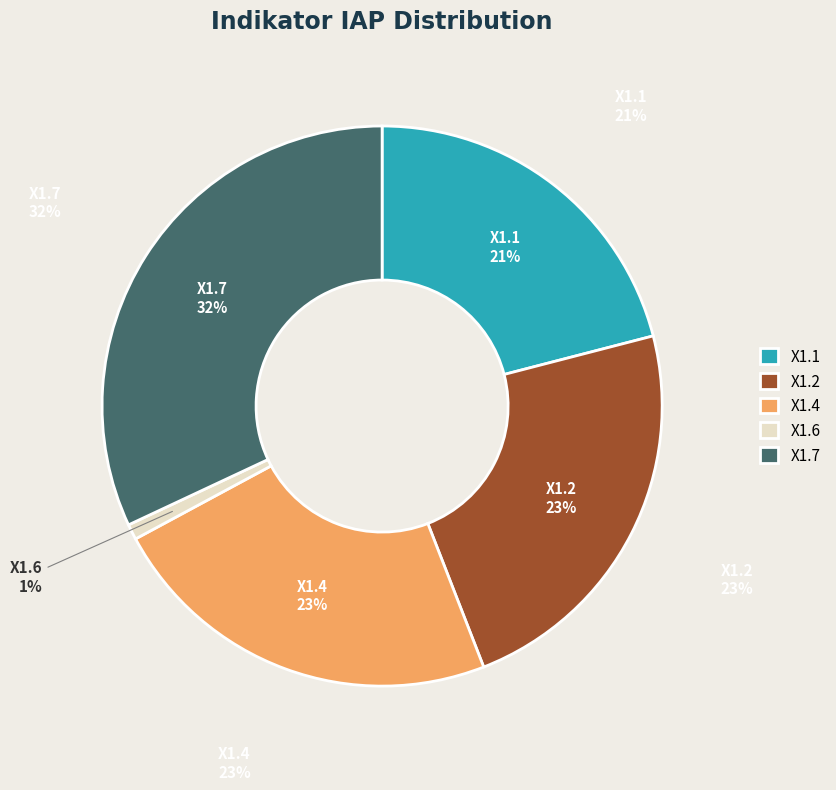

Does any single category account for the majority?

No